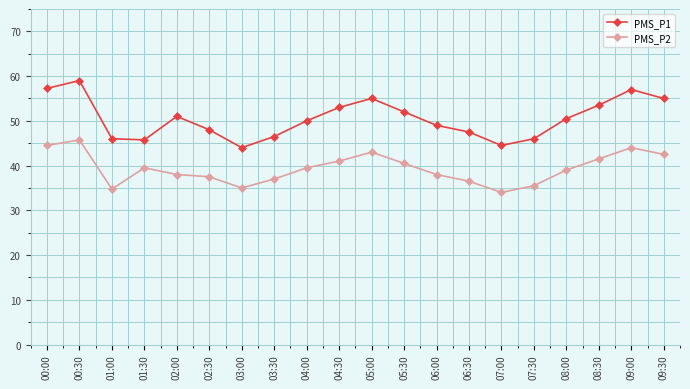

How many interior local peaks does the PMS_P1 series have?

4